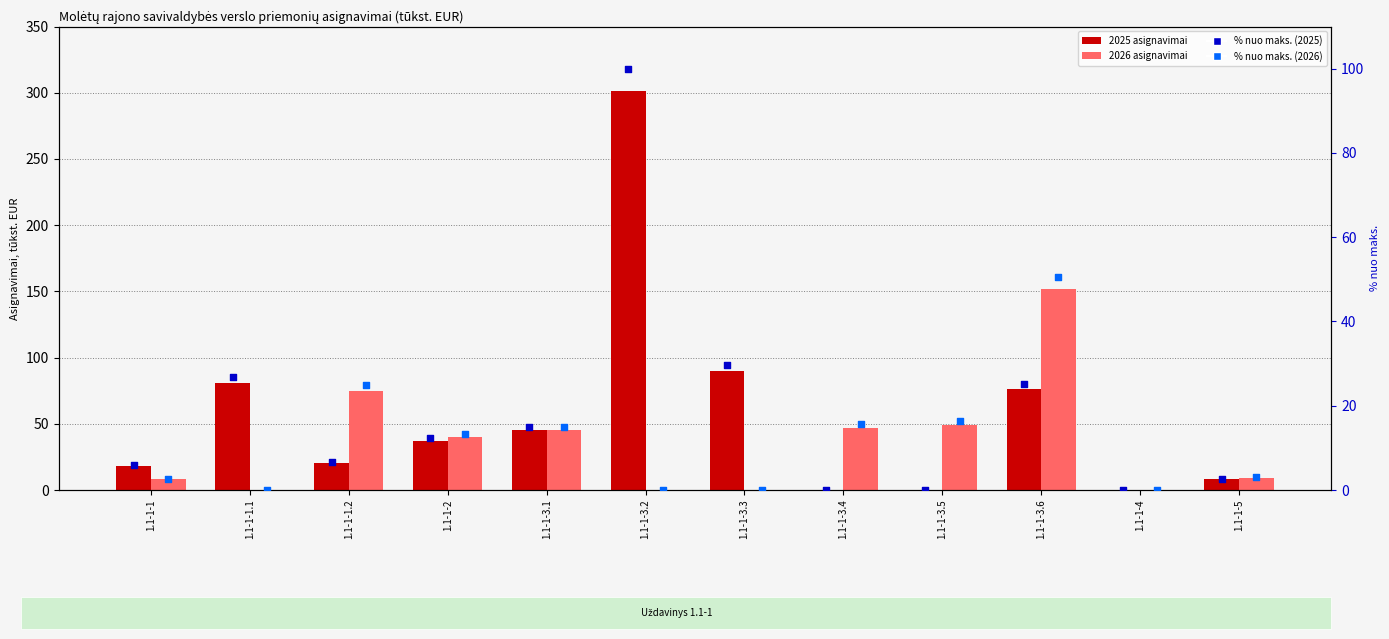

At which category is the sum across all series the highest?

1.1-1-3.2